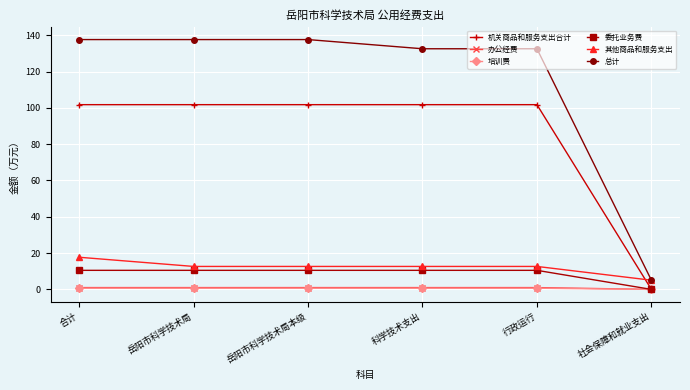

True or false: 办公经费 and 总计 cross at least once.

False